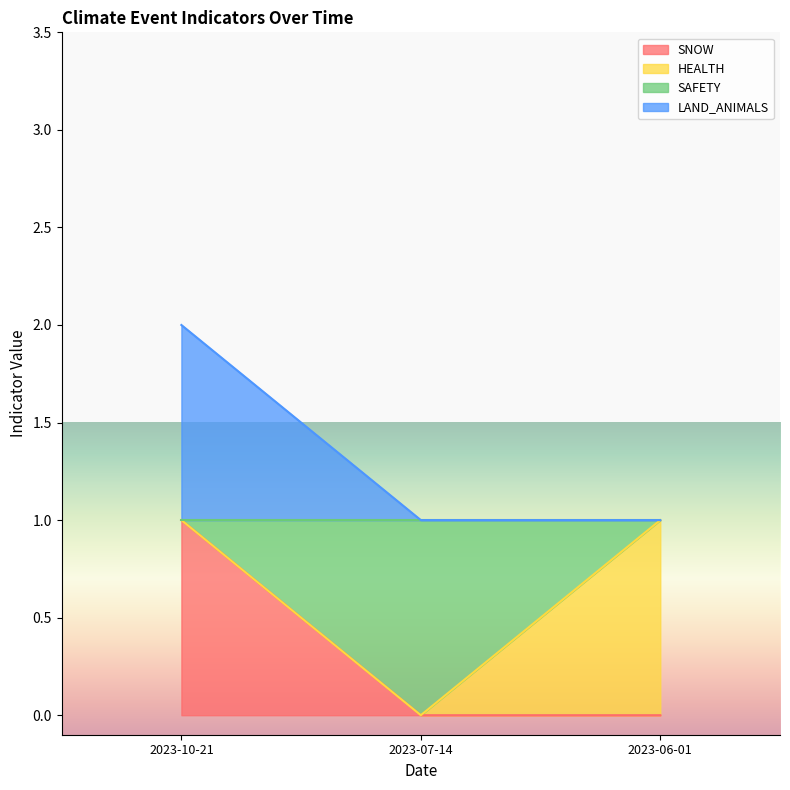

Does the chart display data point markers on the line(s)?

No